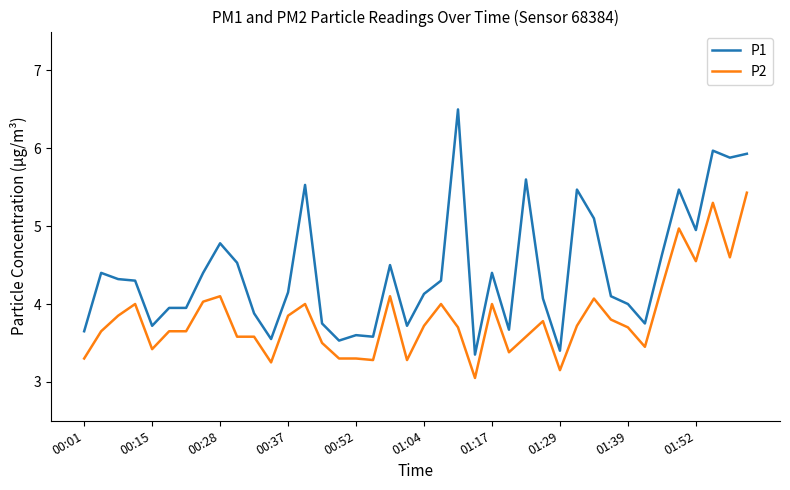

True or false: P1 and P2 intersect in this chart.

False